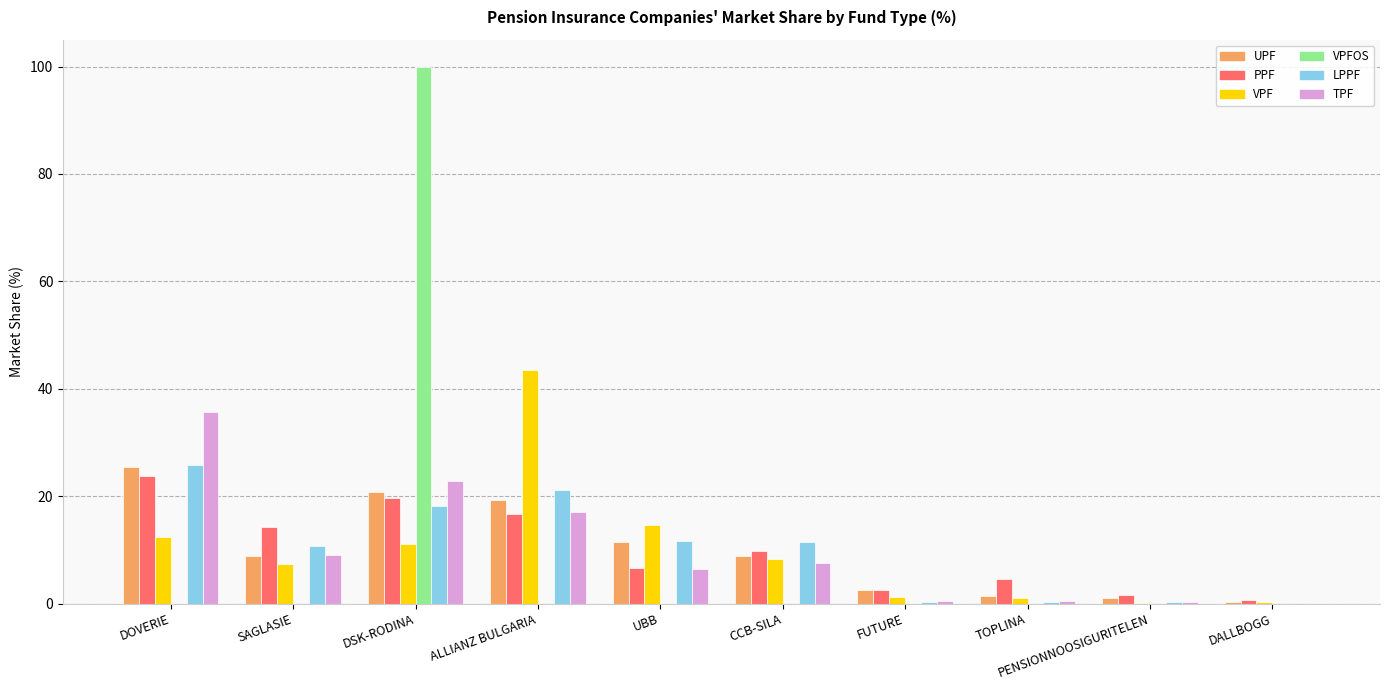

What value does the PPF series have at DSK-RODINA?

19.6